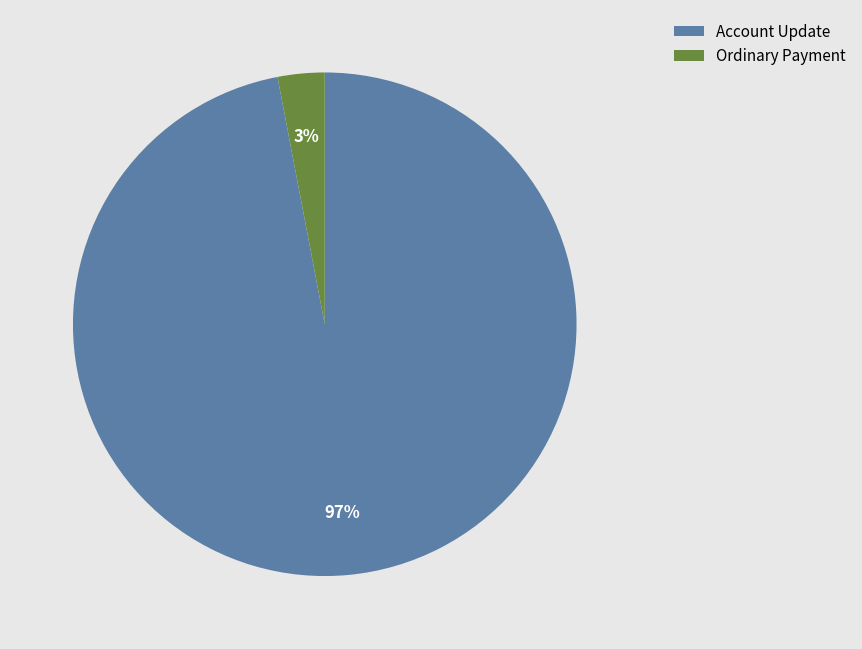

To the nearest percent, what is the difference between the Account Update and Ordinary Payment slice percentages?

94%